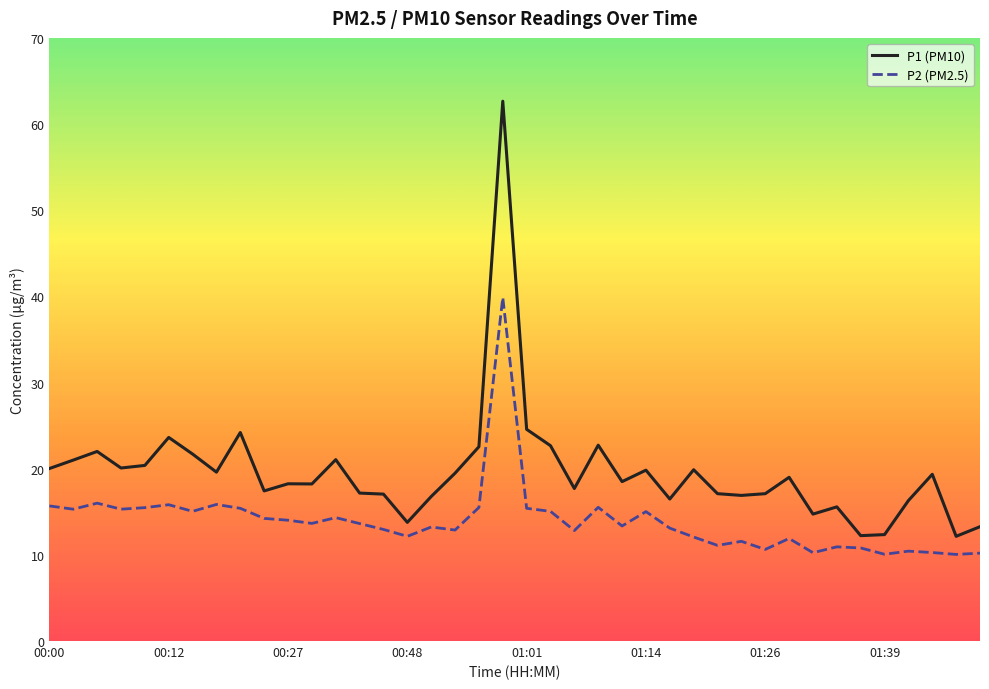

True or false: P2 (PM2.5) and P1 (PM10) intersect in this chart.

False